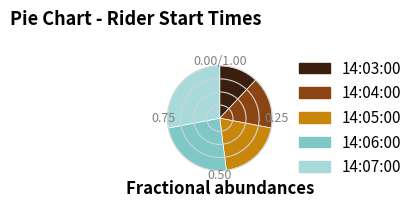

True or false: 14:03:00 accounts for 3% of the total.

False